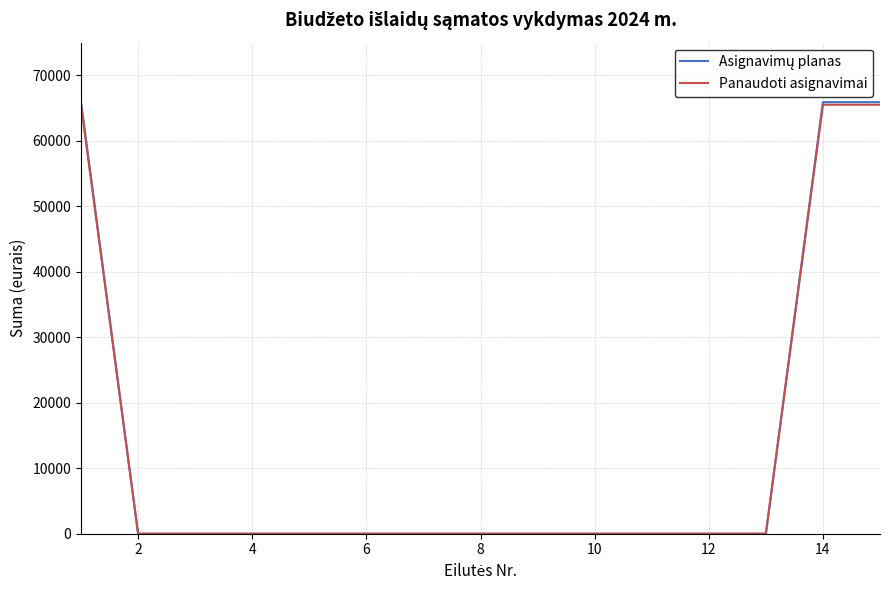

What is the greatest value displayed?

65900.0